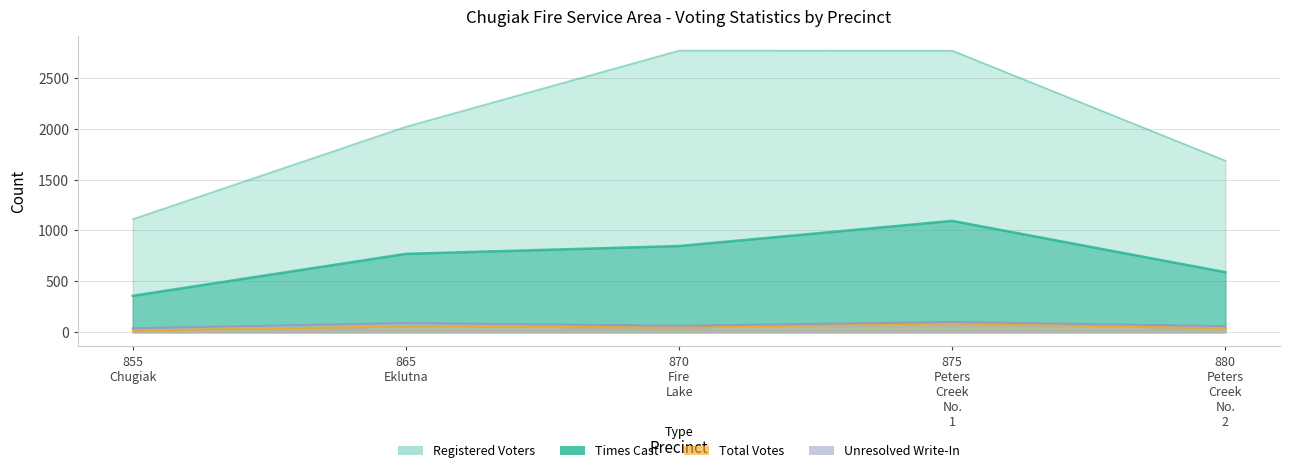

List the labels in order of Total Votes value, largest first.

875 Peters Creek No. 1, 865 Eklutna, 870 Fire Lake, 880 Peters Creek No. 2, 855 Chugiak